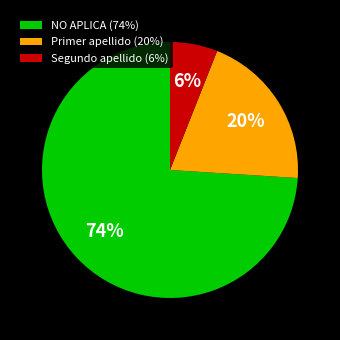

Which slice is the largest?

NO APLICA